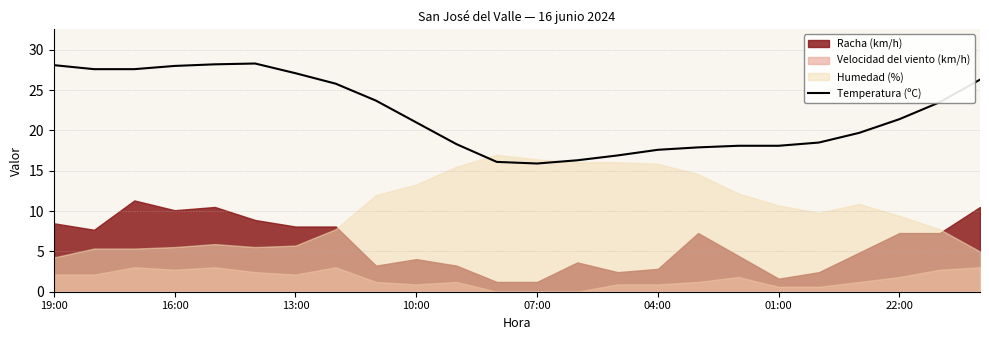

True or false: Temperatura (ºC) has a value of 28.0 at 16:00.

True